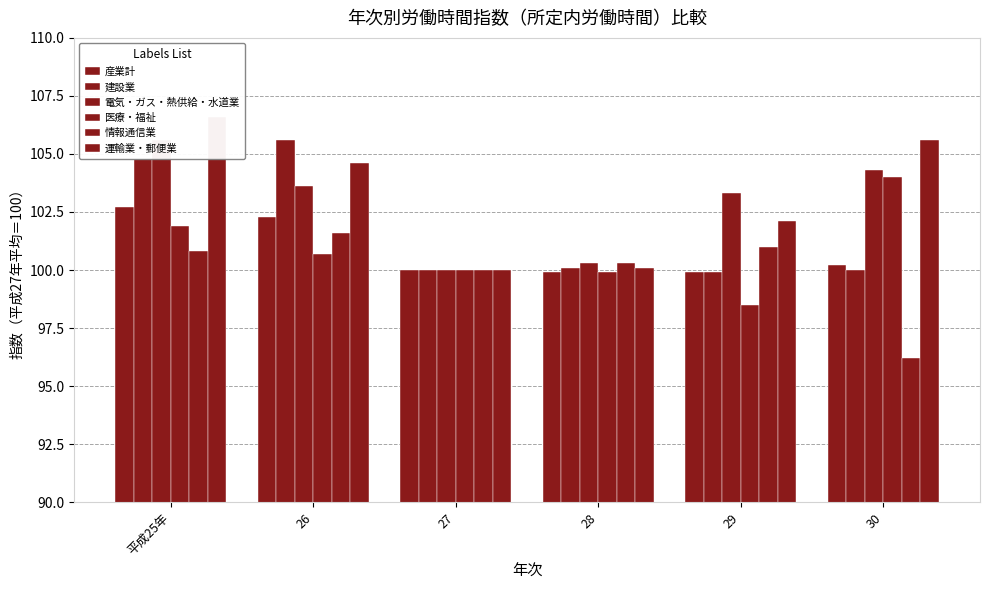

Is the value of 医療・福祉 at 28 greater than the value of 電気・ガス・熱供給・水道業 at 平成25年?

No